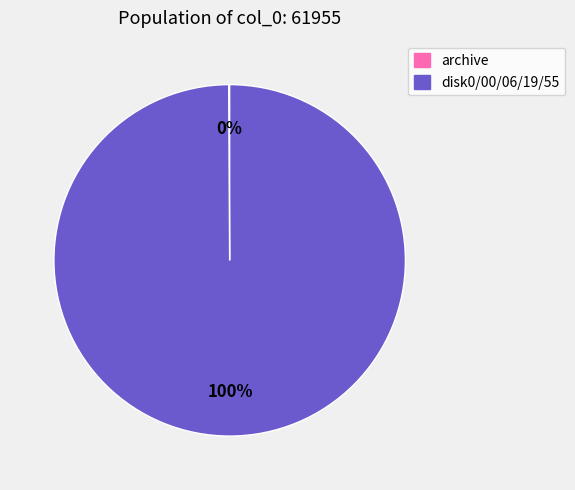

Is it true that disk0/00/06/19/55 is 92% of the pie?

False